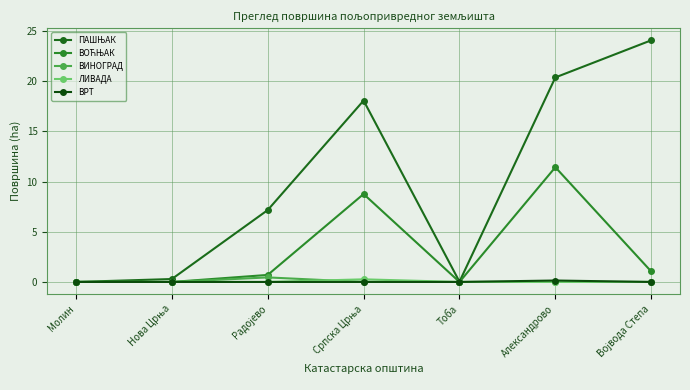

Rank the series at Молин from highest to lowest value.

ПАШЊАК, ВОЋЊАК, ВИНОГРАД, ЛИВАДА, ВРТ